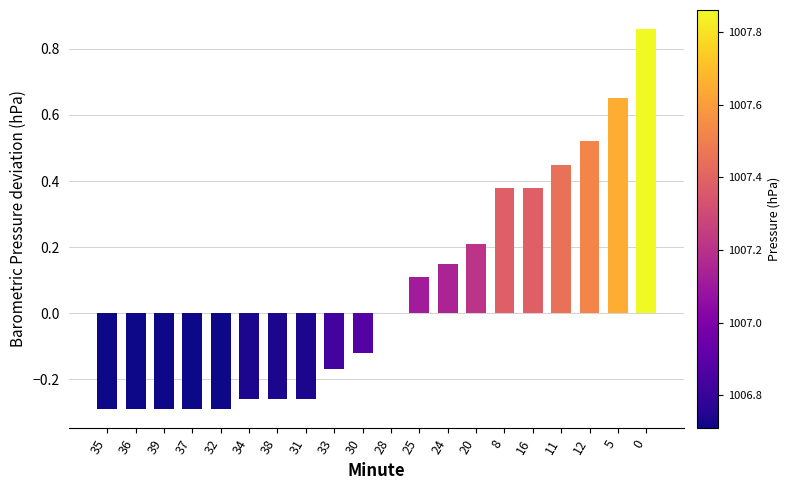

What is the sum of all values?

1.2